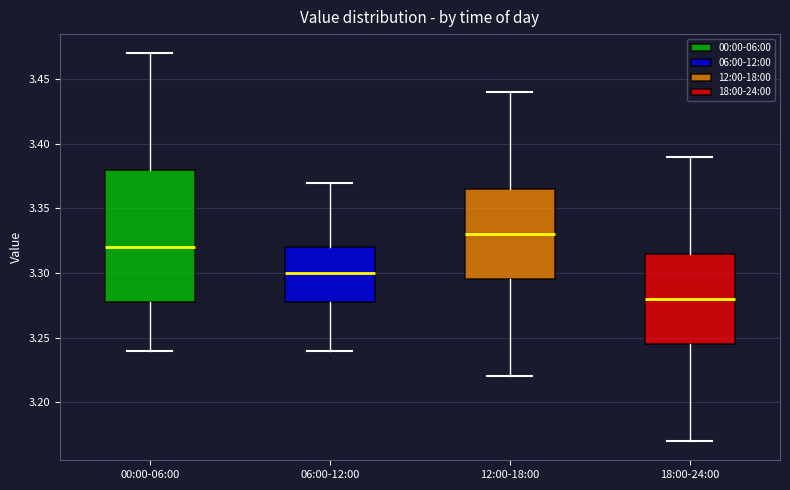

Which box's median line is the lowest?

18:00-24:00